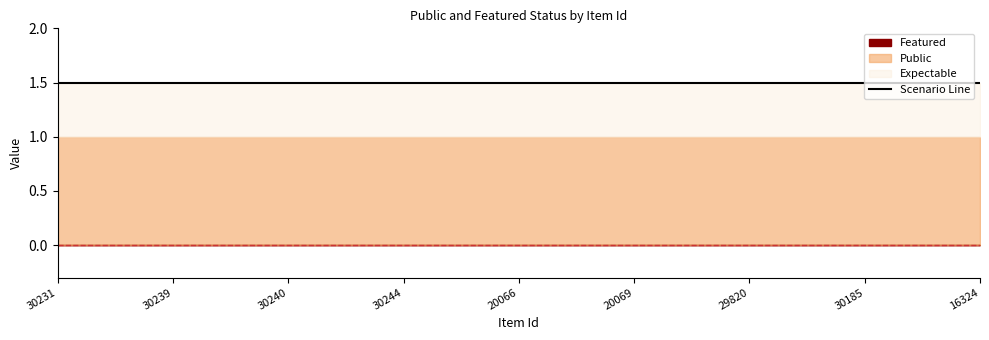

Reading right to left, list all the values displayed in this chart.

public: 16324=1	30185=1	29820=1	20069=1	20066=1	30244=1	30240=1	30239=1	30231=1
featured: 16324=0	30185=0	29820=0	20069=0	20066=0	30244=0	30240=0	30239=0	30231=0